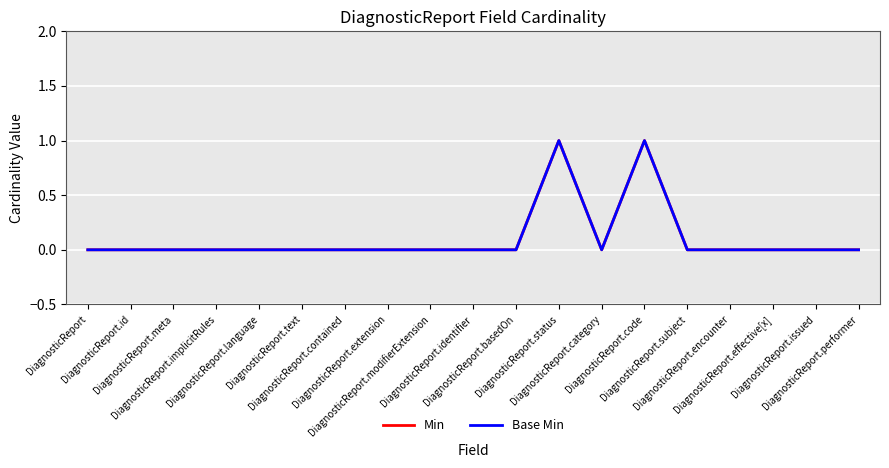

What is the highest value of the Min series?

1